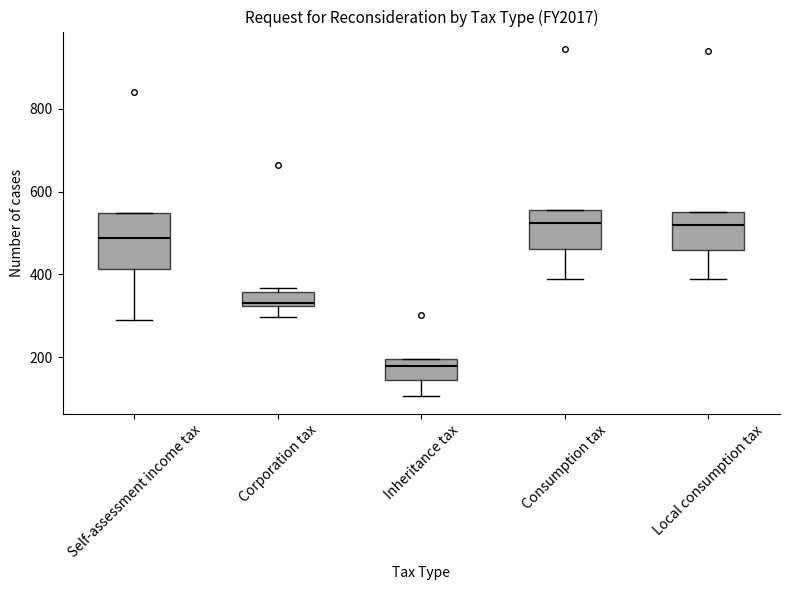

Where does the median line of the box for Corporation tax sit on the y-axis? The values are not printed on the chart, so give them approximately, as read against the axis.

340